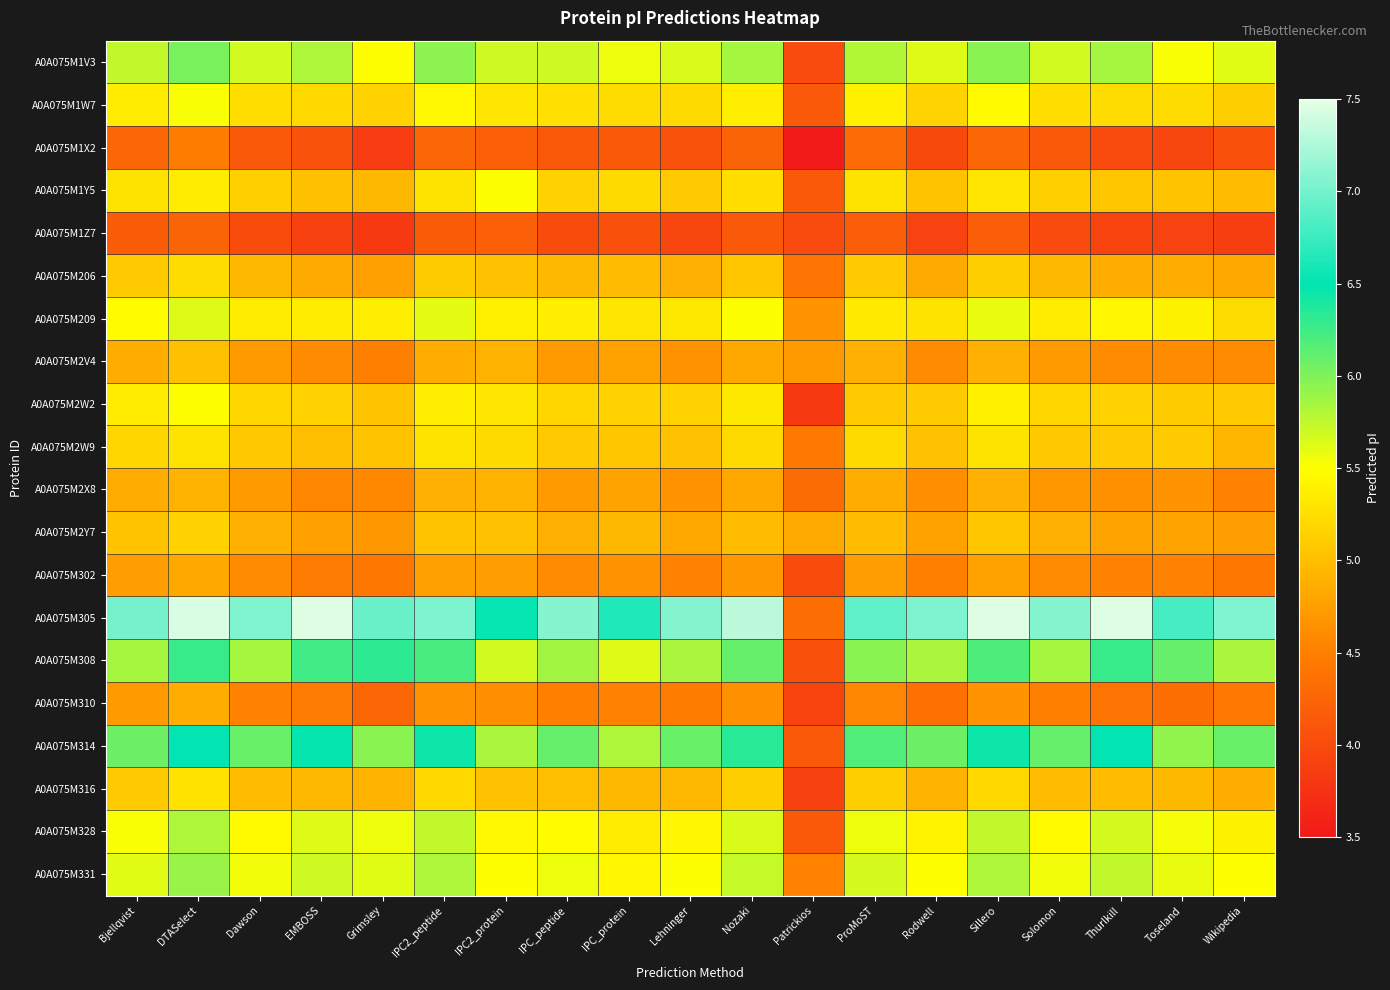

What is the total value across all series at IPC2_protein?

104.0